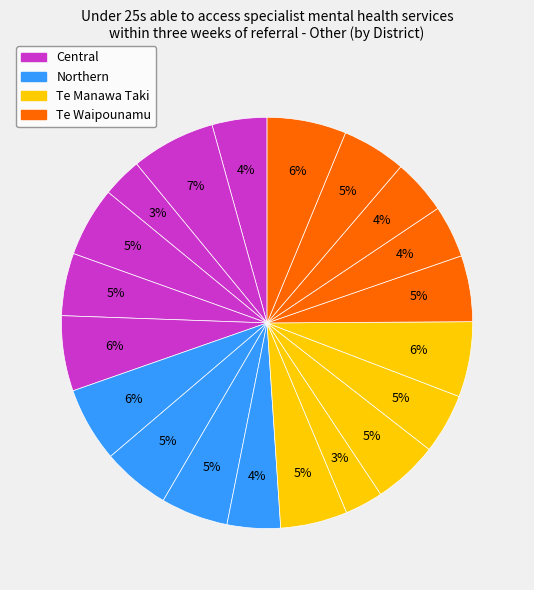

How many segments does this pie chart have?

20